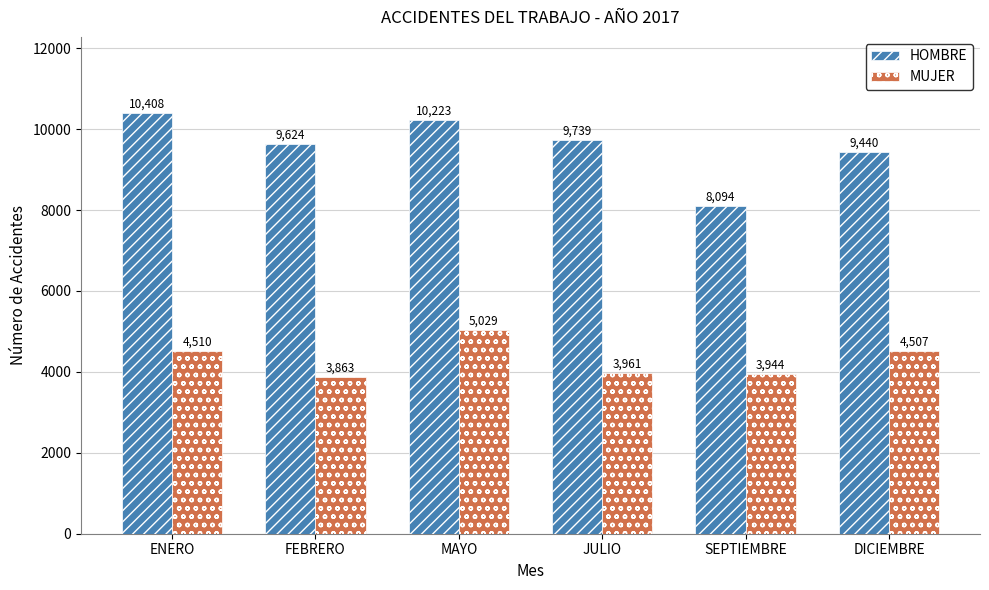

Which series changed the most between FEBRERO and MAYO?

MUJER